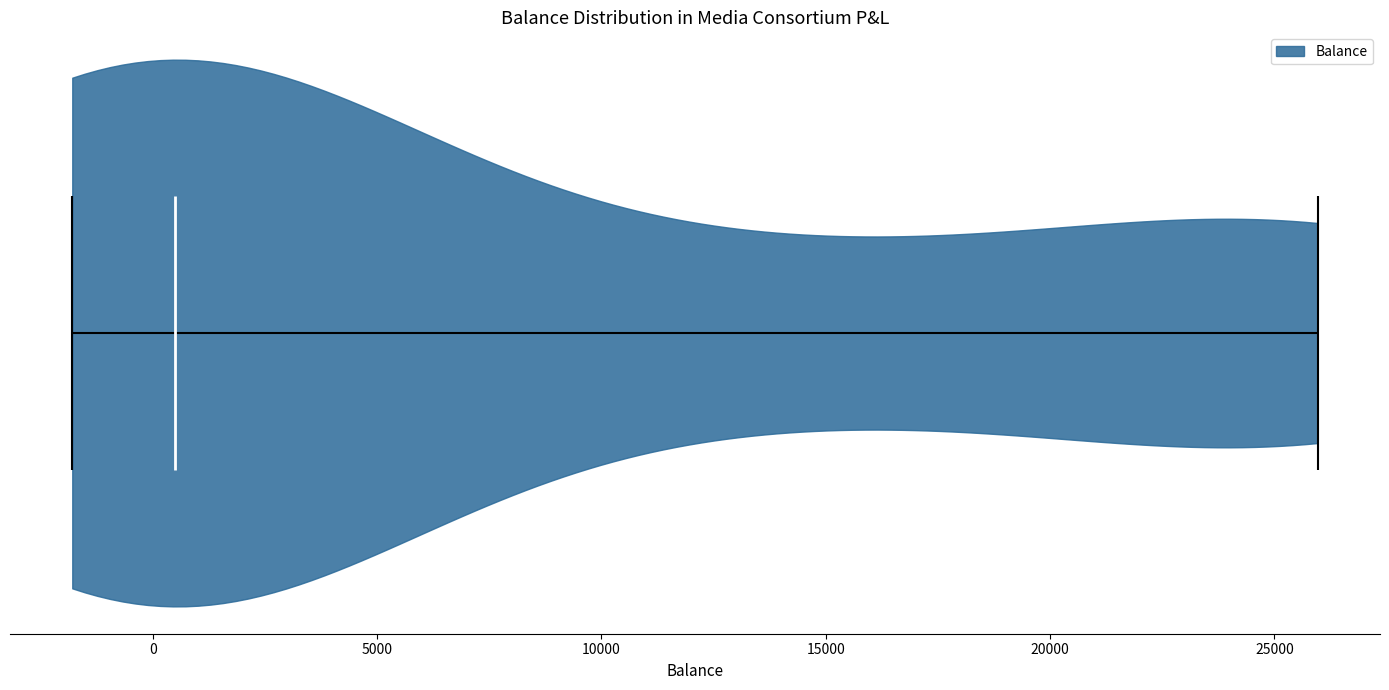

Read this violin plot against the x-axis: where its median line is, and the lowest and highest points the violin reaches. The values are not printed on the chart, so give them approximately, as read against the axis.

median line 500, lowest point -2000, highest point 26000